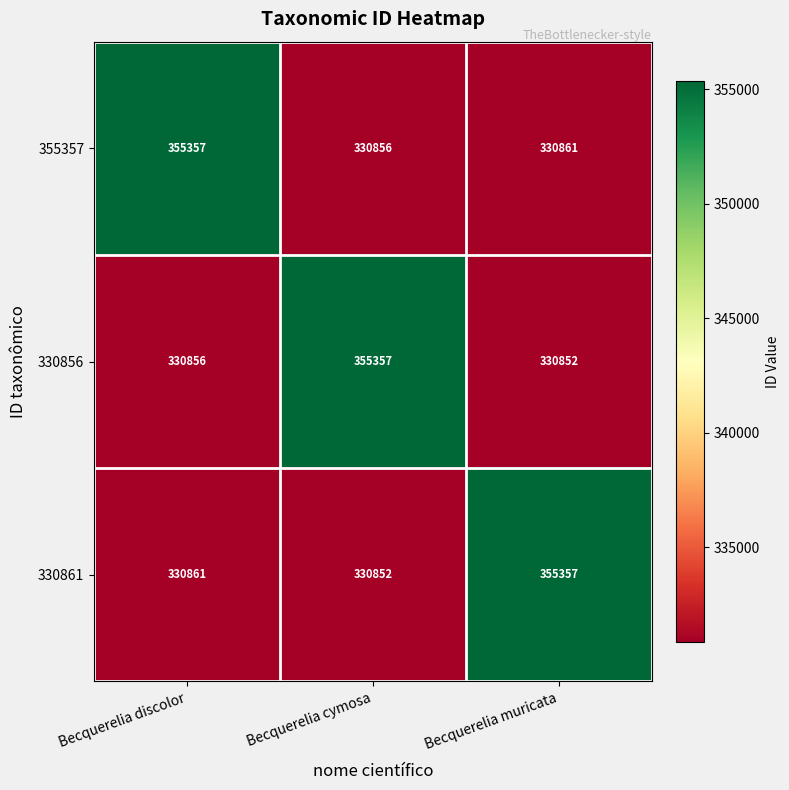

At how many categories does at least one series exceed 340374?

3